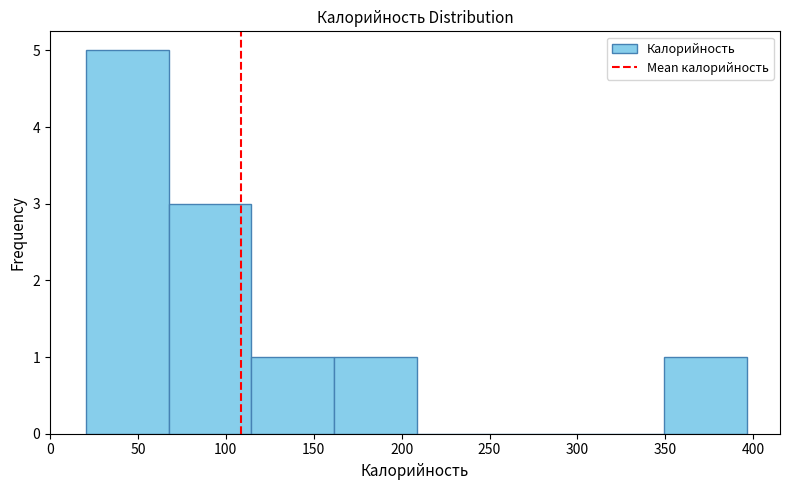

How tall is the bar that spans 160 to 210 on the x-axis? Neither the bar edges nor the heights are printed on the chart, so give them approximately, as read against the axes.

1